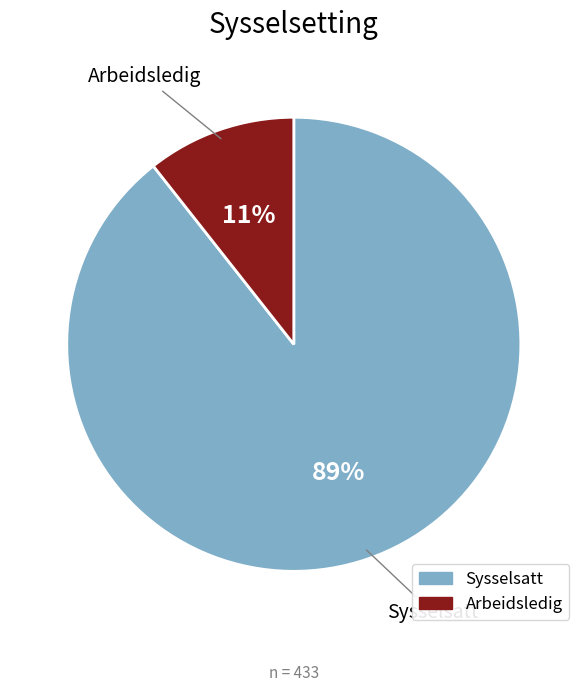

Is the sum of Arbeidsledig and Sysselsatt greater than half?

Yes